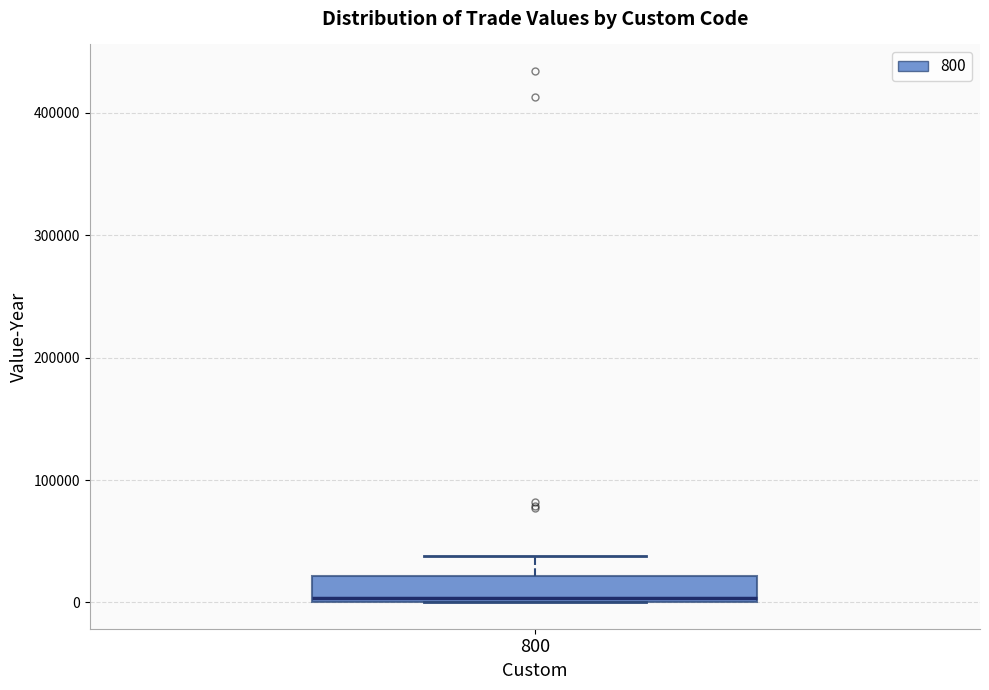

Where is the lower edge of the box at x = 800 on the y-axis? The values are not printed on the chart, so give them approximately, as read against the axis.

0